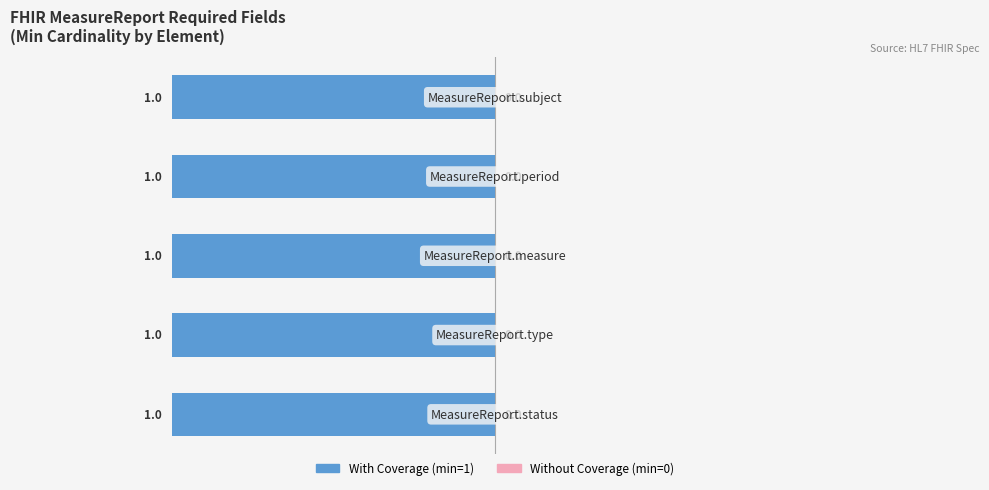

Rank the series at MeasureReport.subject from lowest to highest value.

Without Coverage, With Coverage